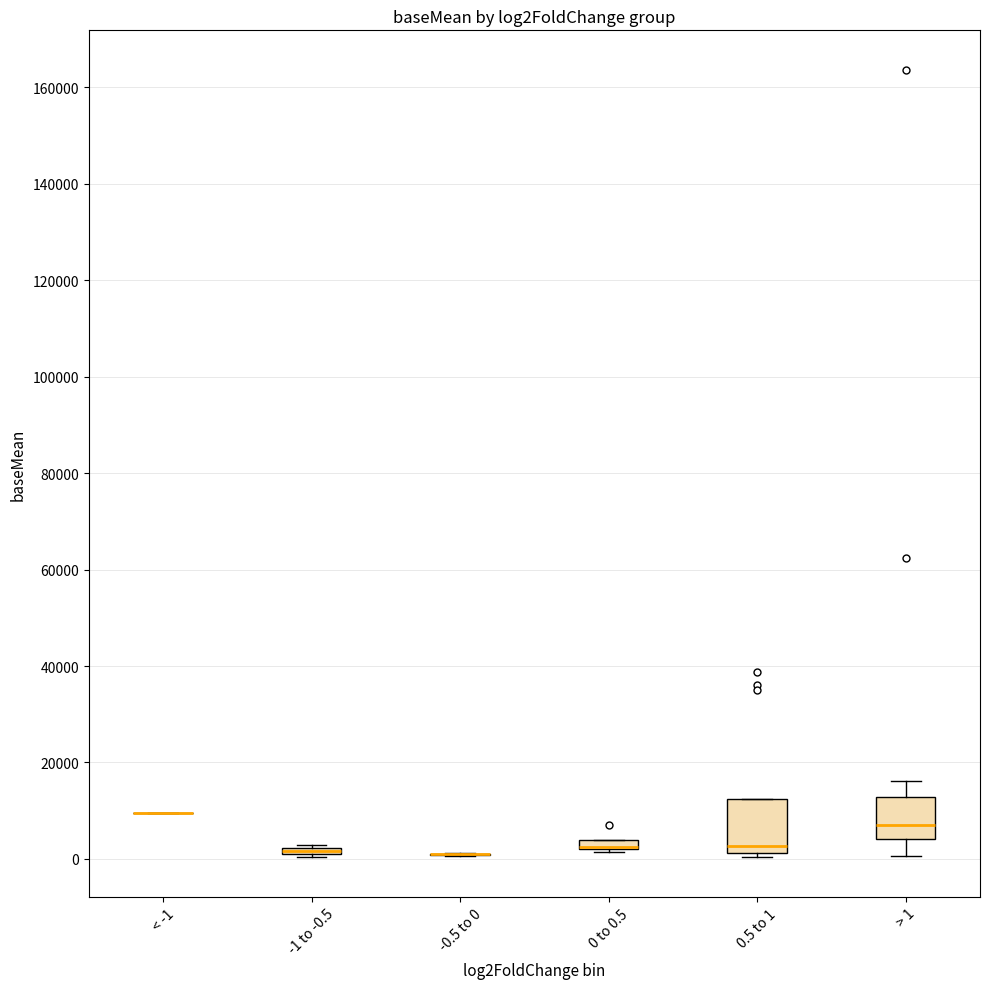

Where is the lower edge of the box for 0.5 to 1 on the y-axis? The values are not printed on the chart, so give them approximately, as read against the axis.

2000